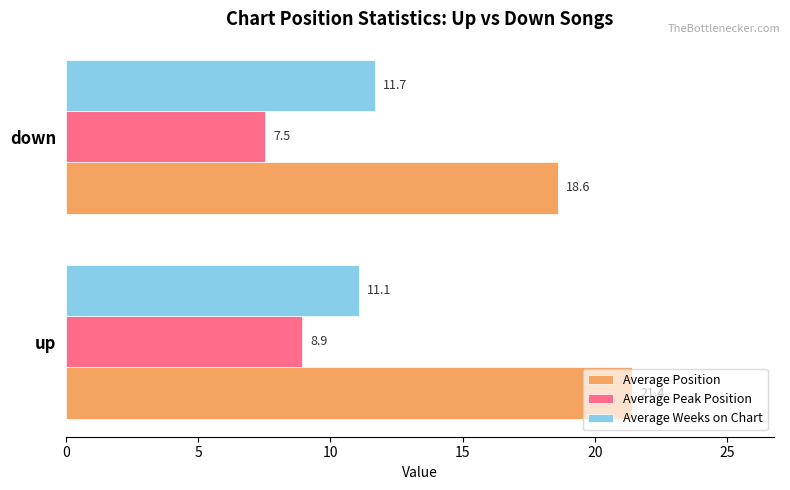

Where is Average Peak Position nearest to the value 8?

down